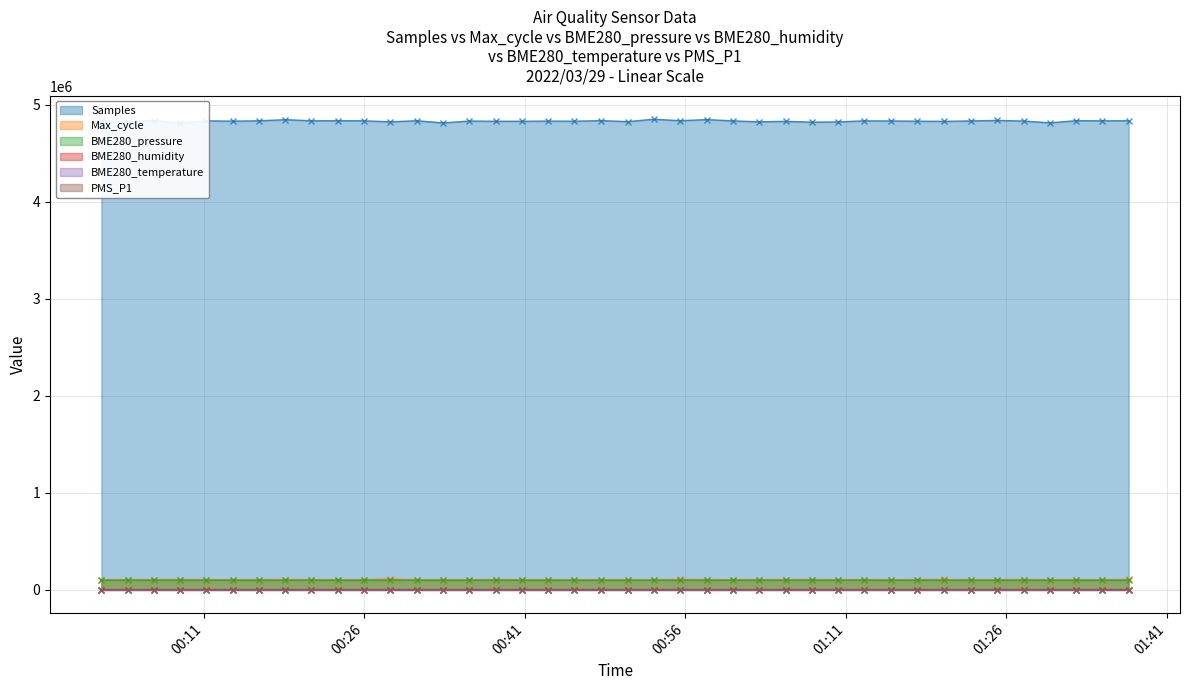

How many data points in Max_cycle are less than 102648?

20